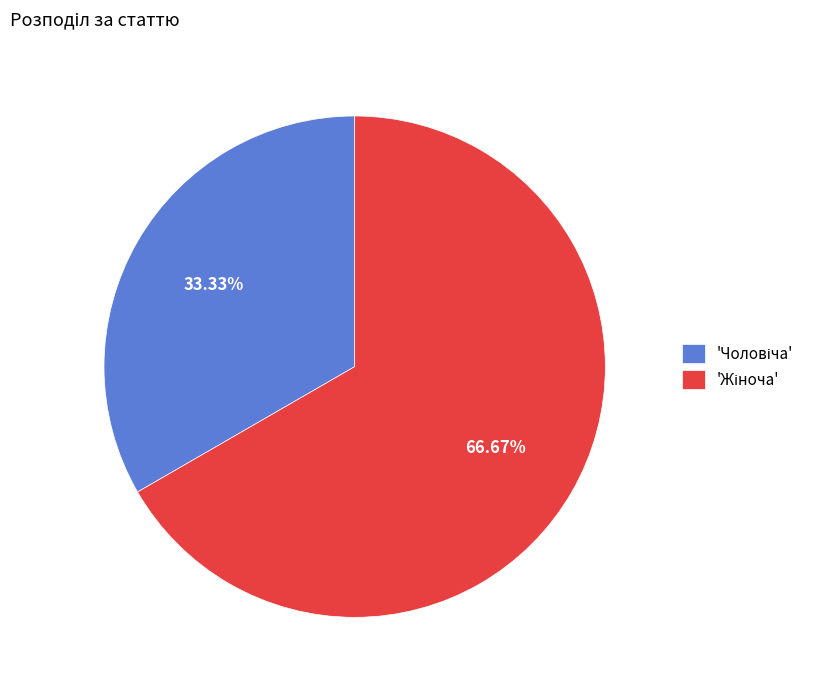

How many slices are in this pie chart?

2